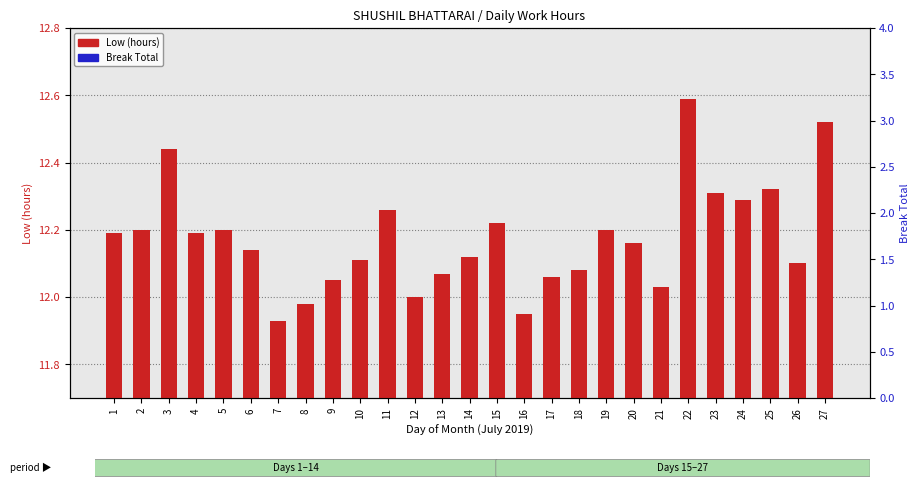

Are the bars horizontal?

No